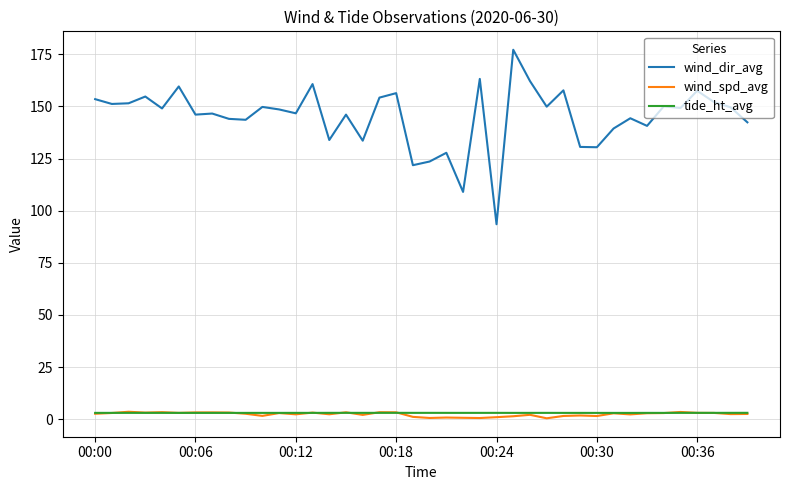

Which series has the largest total across all categories?

wind_dir_avg